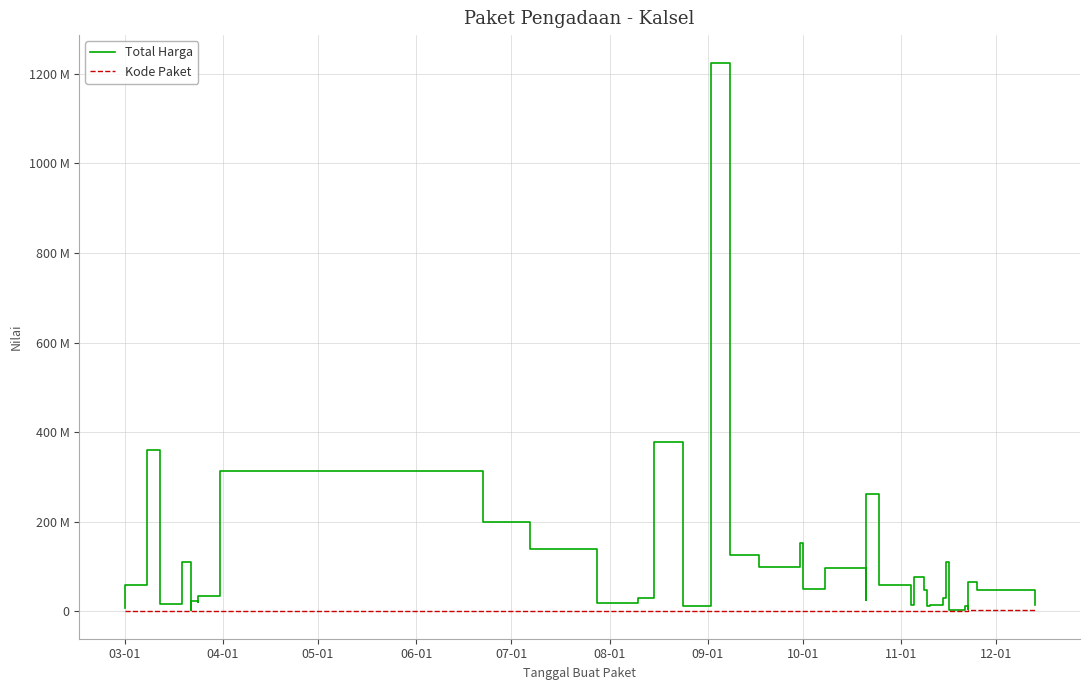

How many lines are shown in the chart?

2